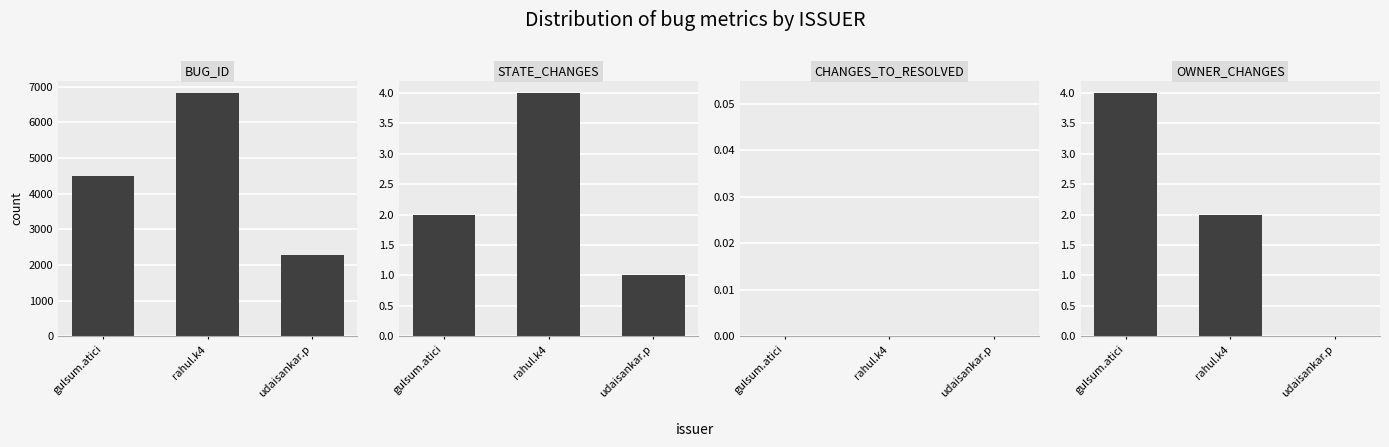

Between udaisankar.p and gulsum.atici, which is larger?

gulsum.atici